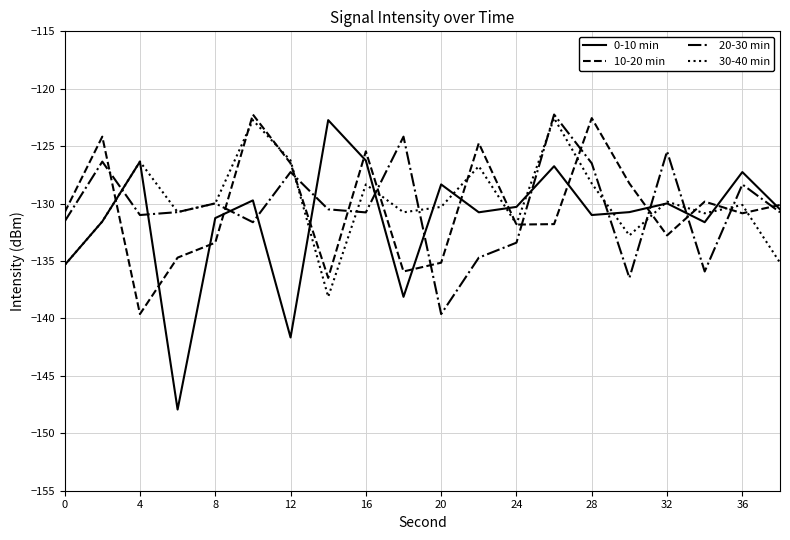

How many interior local peaks does the 30-40 min series have?

7